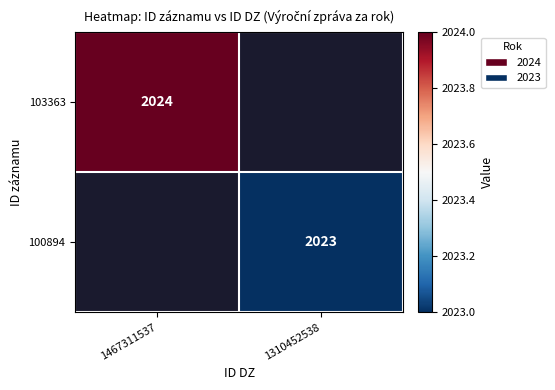

Is the value of 103363 at 1467311537 greater than the value of 100894 at 1310452538?

Yes